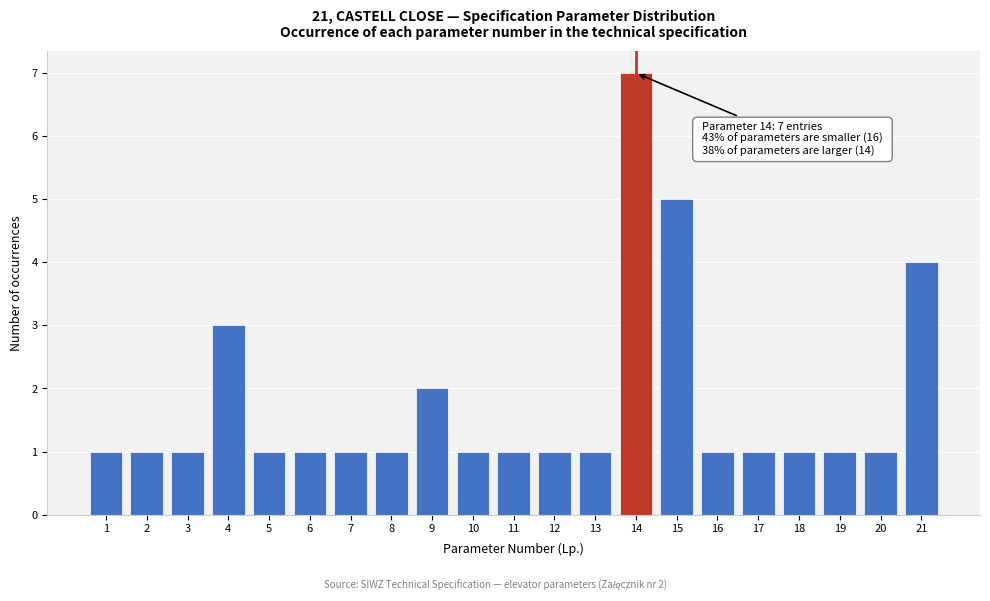

Over which range of the x-axis is the bar tallest?

13.5 to 14.5